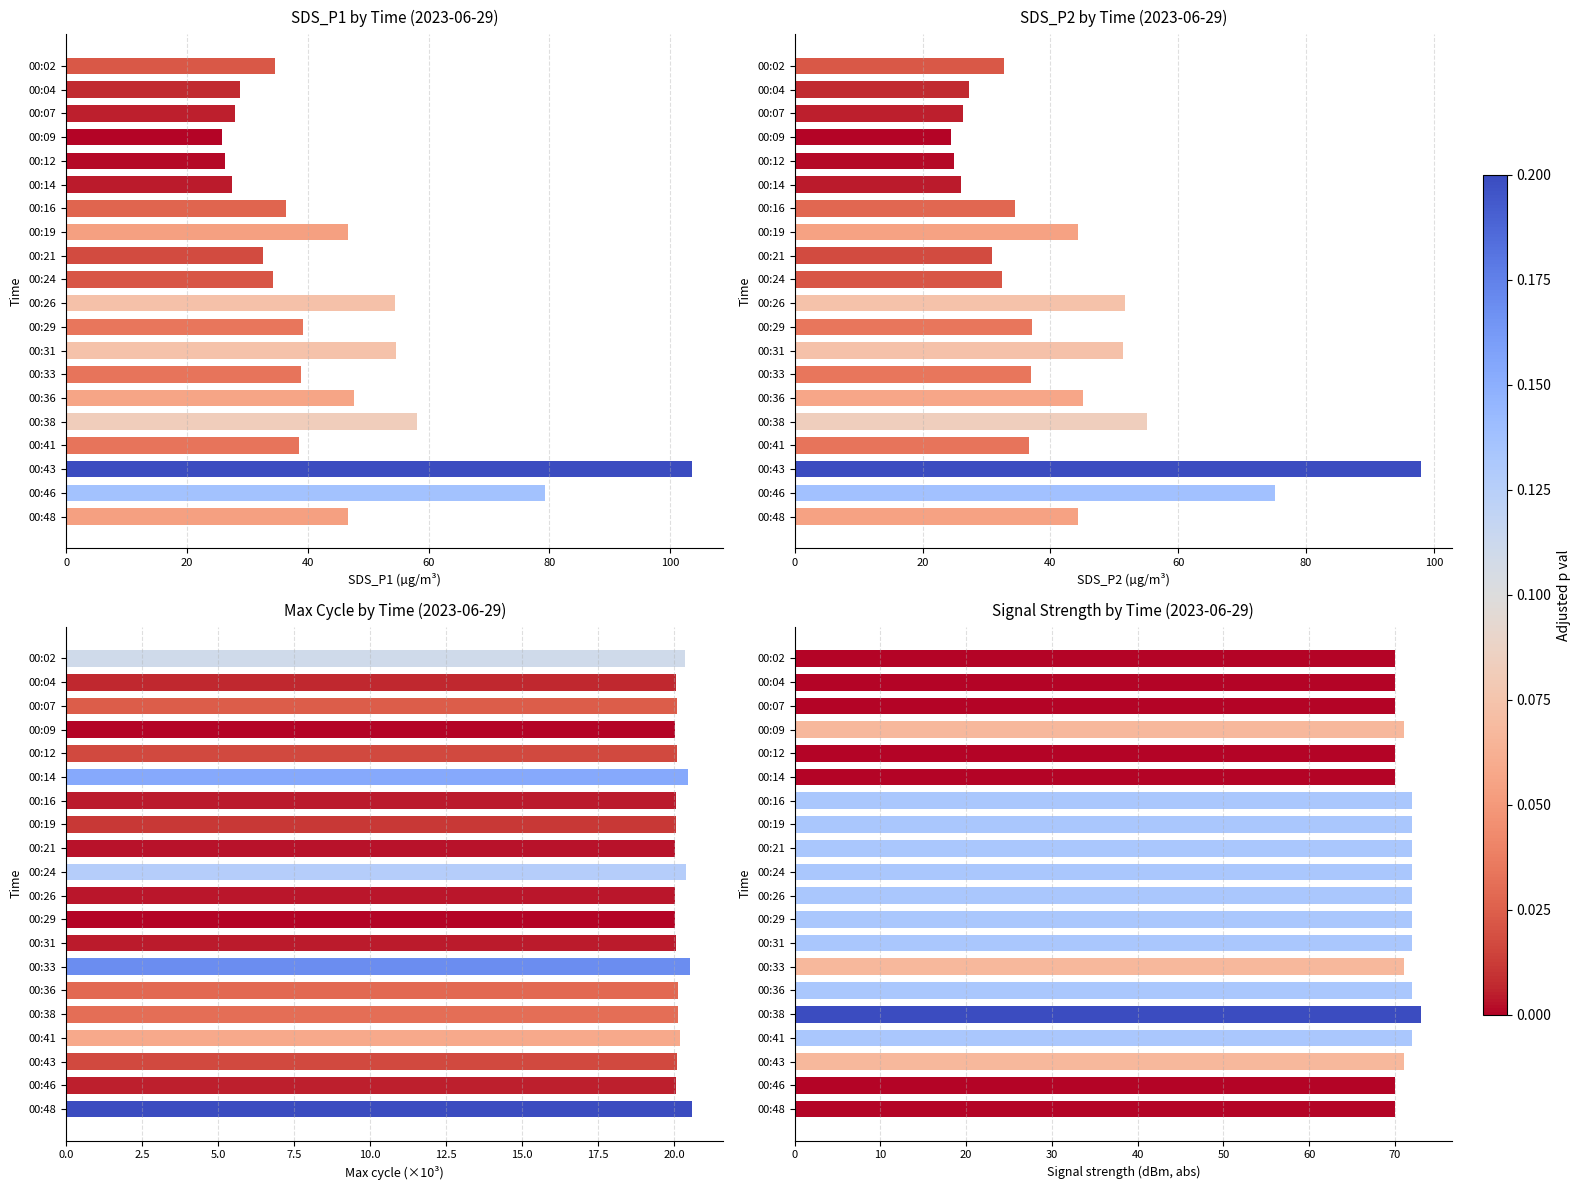

How many bars are there in total?

80